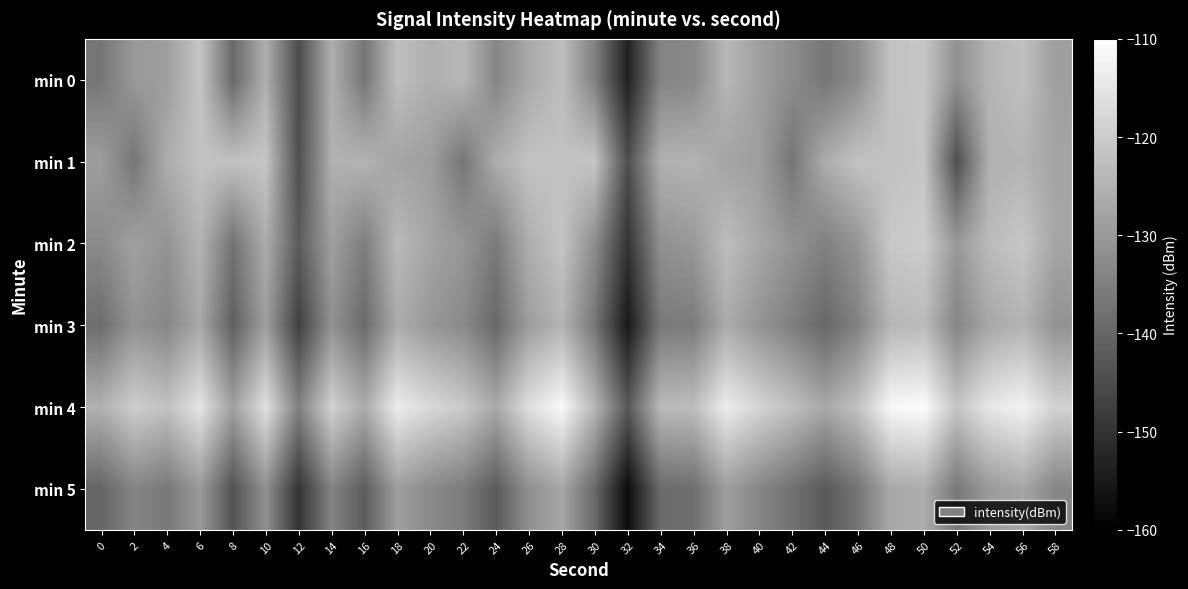

At which category is the sum across all series the highest?

50